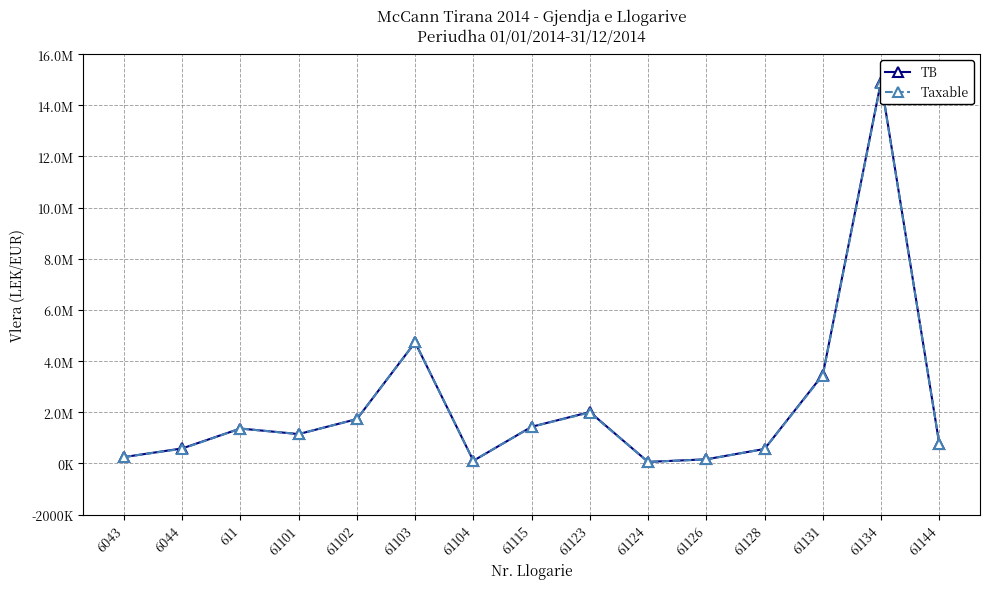

True or false: Taxable has a value of 61813.2 at 61124.

True